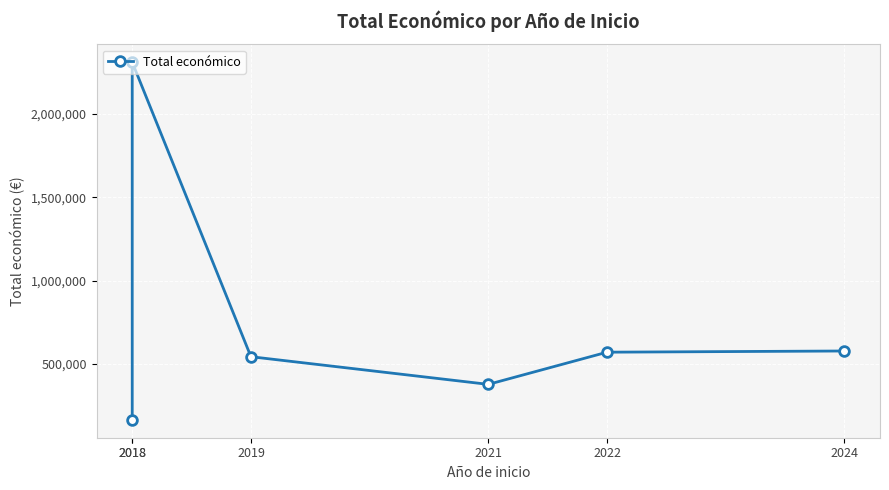

Between 2022 and 2021, which is larger?

2022